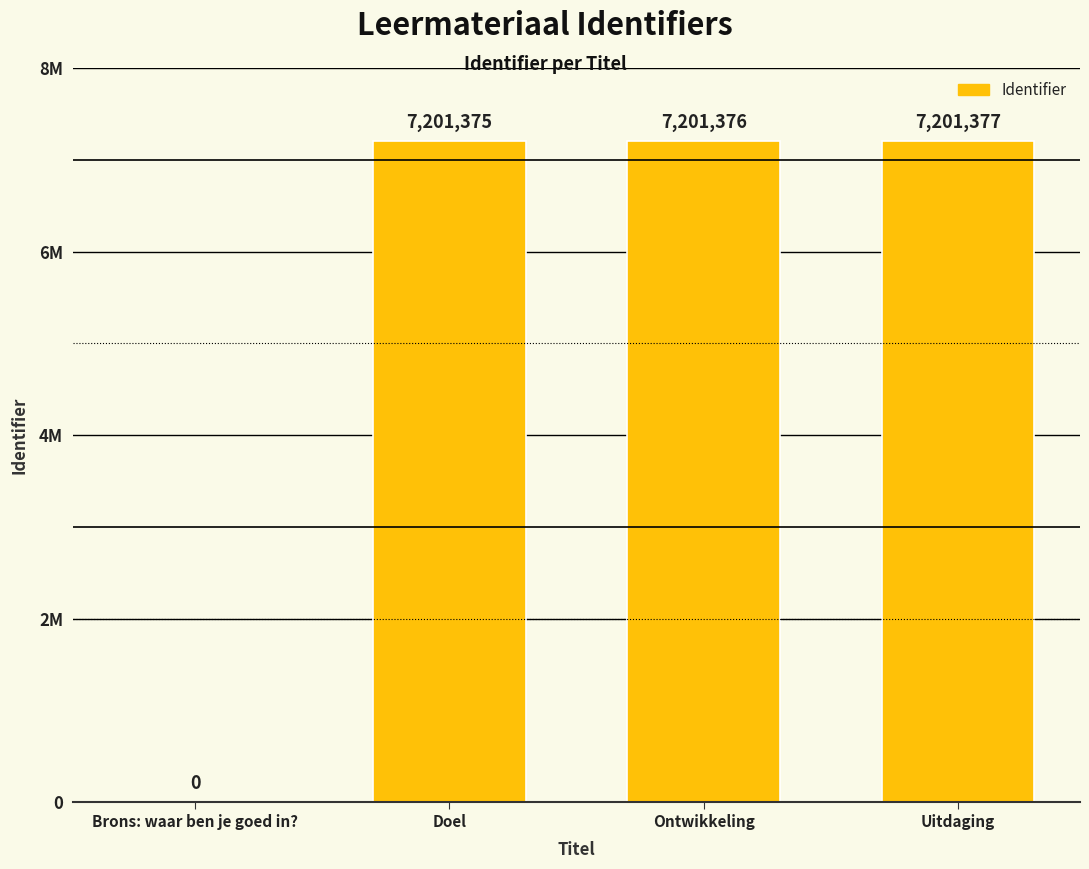

Reading left to right, what are all the values shown in this chart?

Brons: waar ben je goed in?=0	Doel=7201375	Ontwikkeling=7201376	Uitdaging=7201377